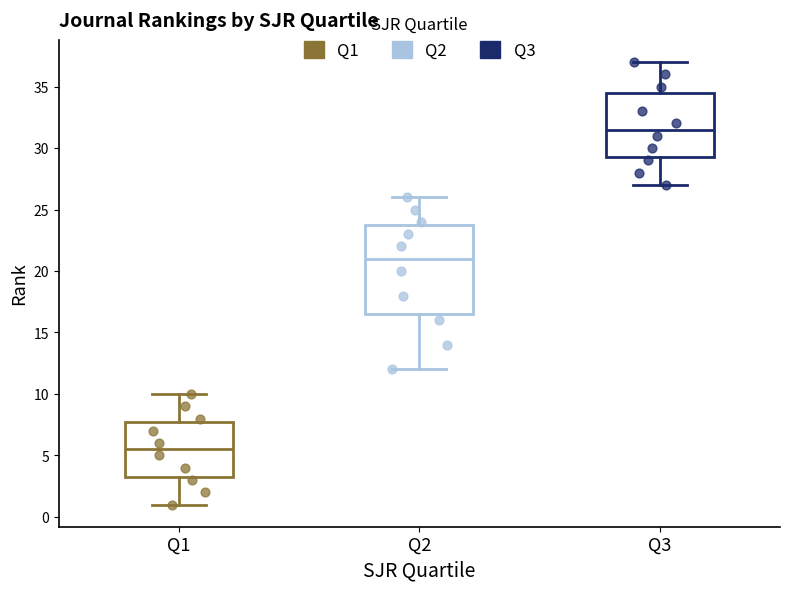

Which box's median line is the lowest?

Q1